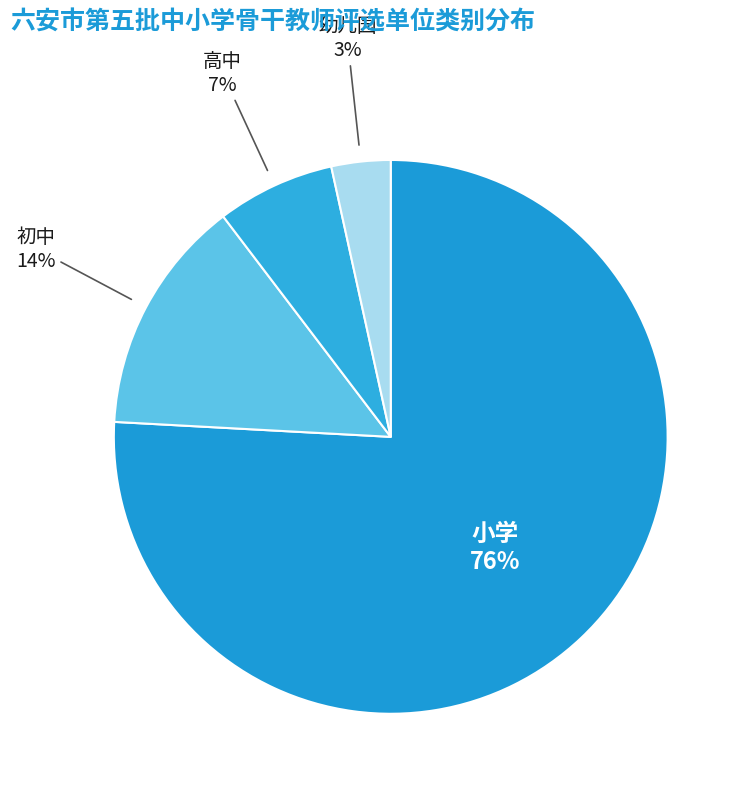

Count the number of slices in the pie.

4